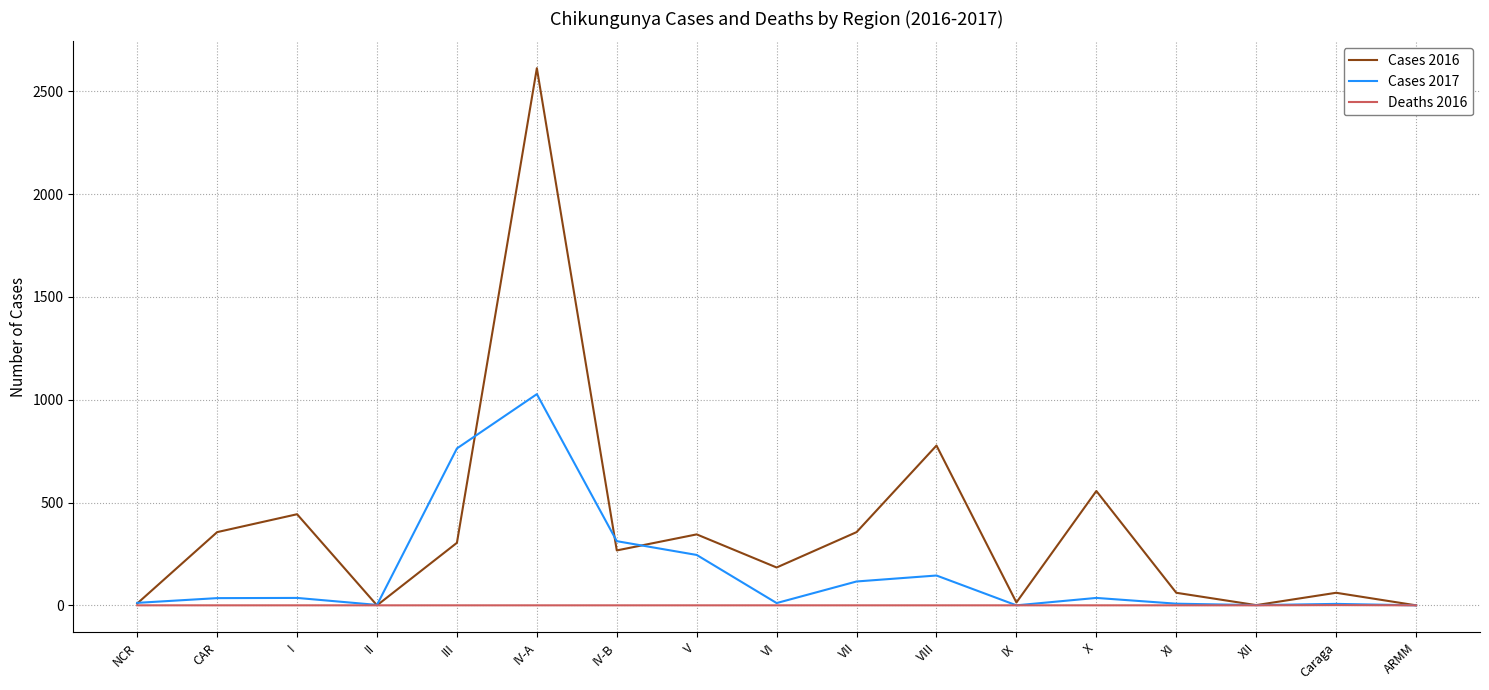

List the series in order of their peak value, lowest first.

Deaths 2016, Cases 2017, Cases 2016